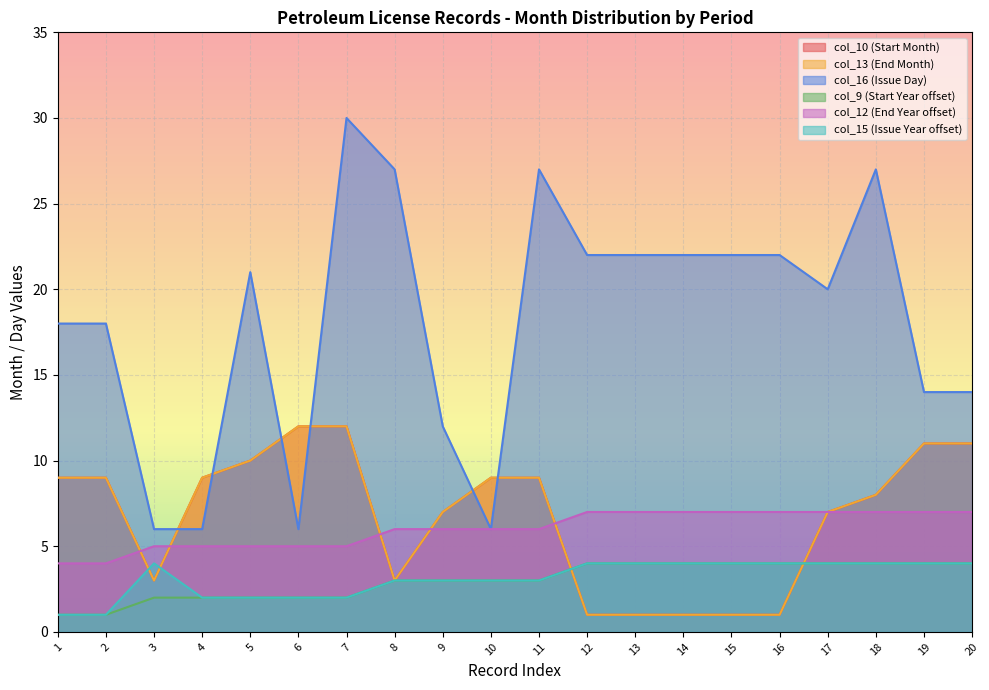

At which label does col_9 (Start Year) reach its minimum?

1